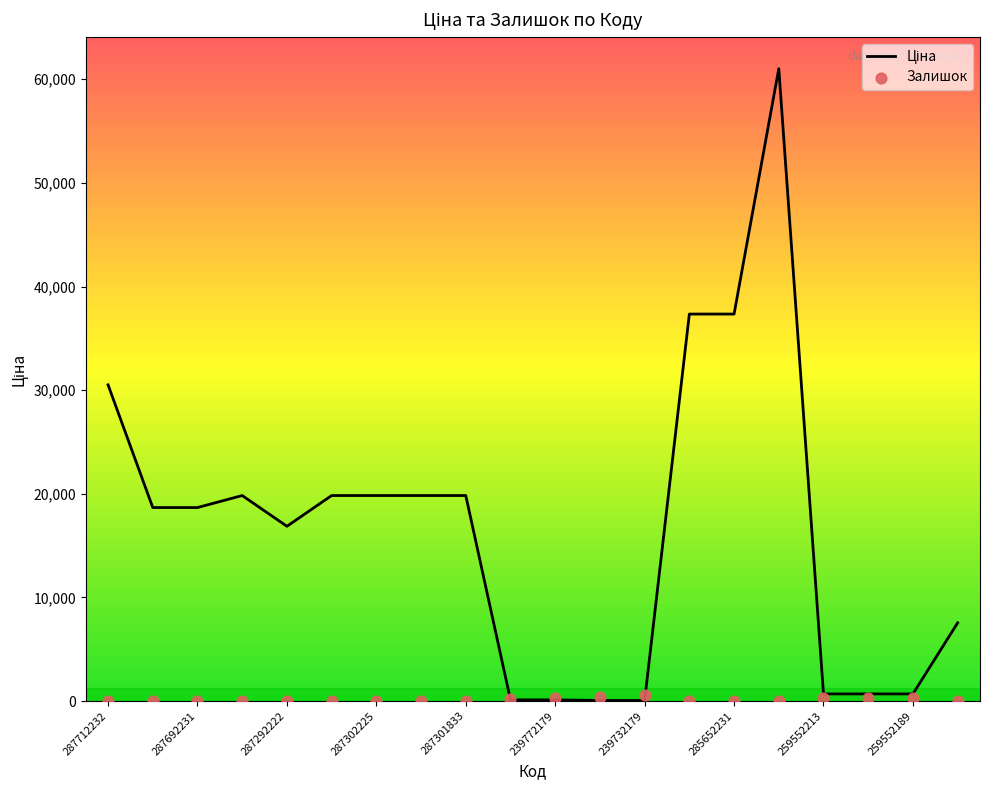

Is the value of Залишок at 13 greater than the value of Ціна at 16?

No